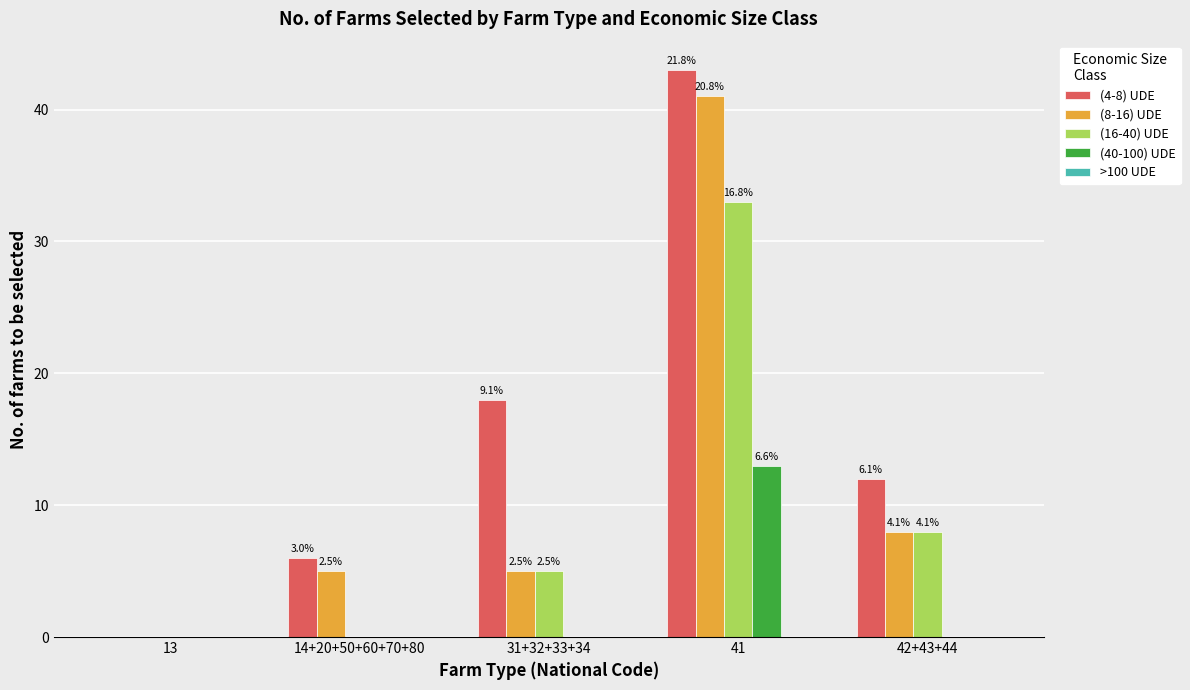

At 41, list the series in order from largest to smallest.

(4-8) UDE, (8-16) UDE, (16-40) UDE, (40-100) UDE, >100 UDE